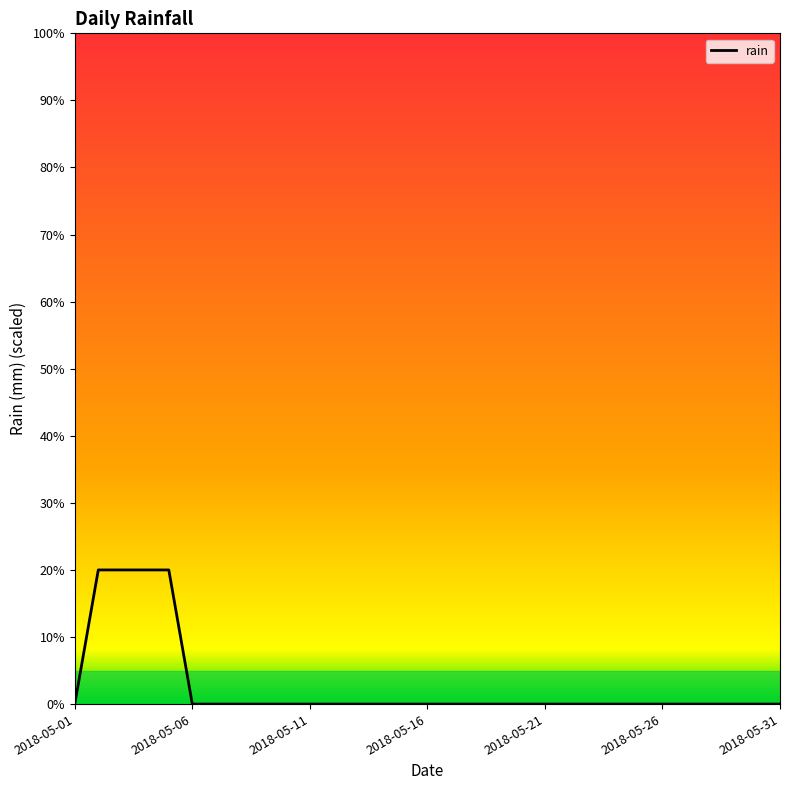

How many values are between 0 and 1?

31